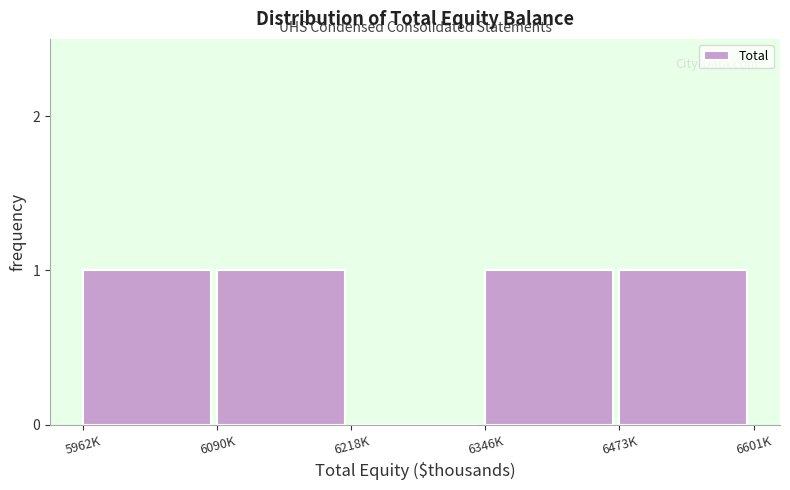

Reading right to left, list all the values displayed in this chart.

6473K=1	6346K=1	6218K=0	6090K=1	5962K=1